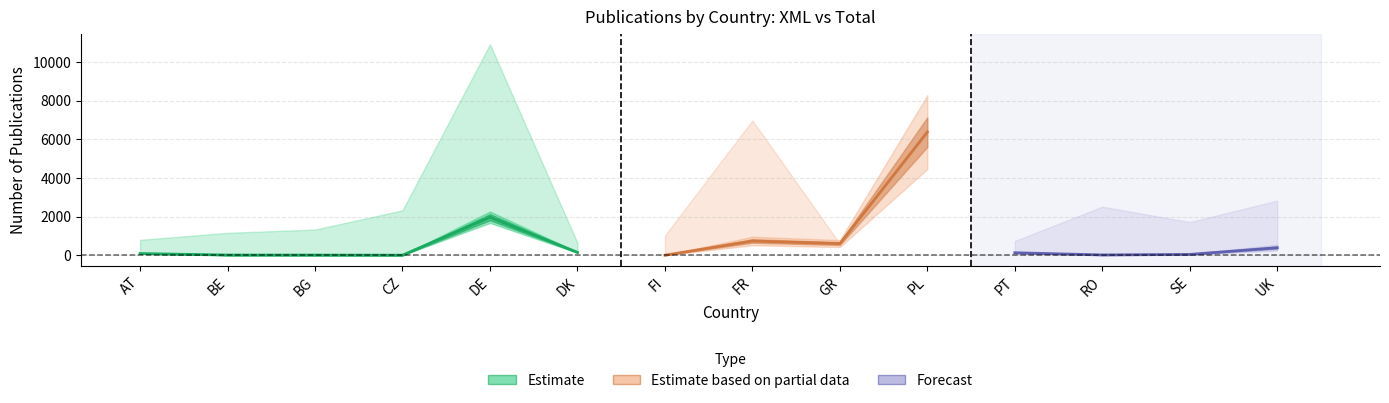

Is the value of XML at UK greater than the value of Tot at RO?

No